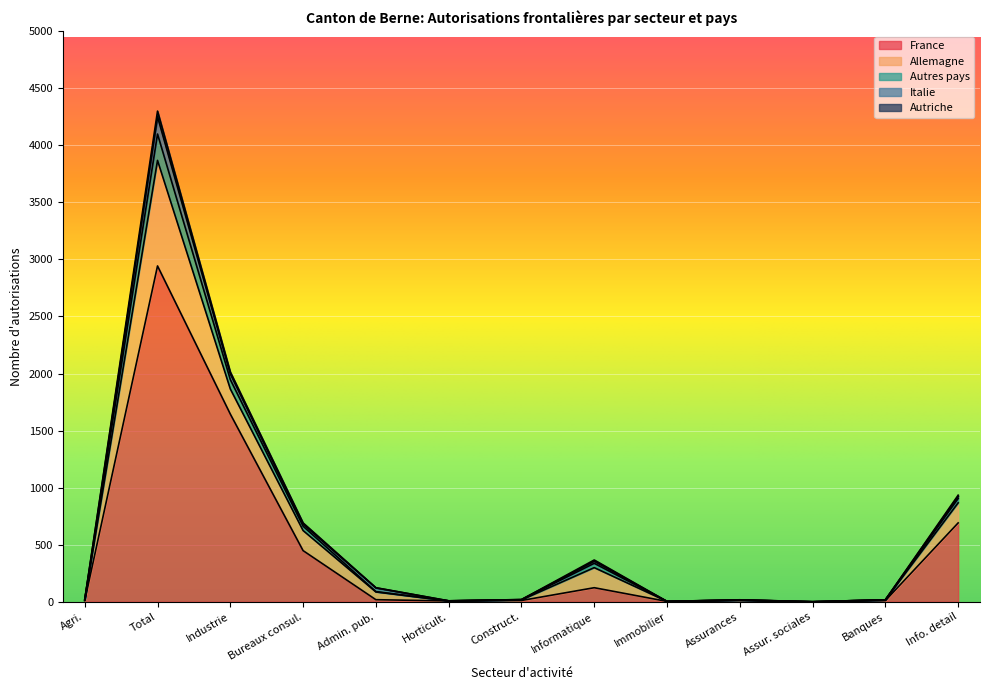

The France series shows 1144 at Info. detail. True or false?

False